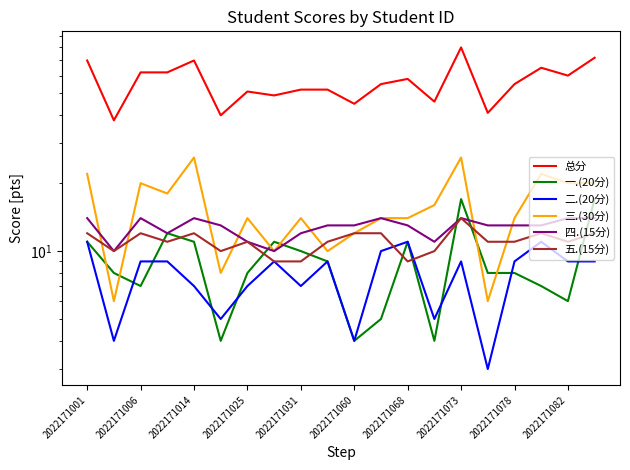

What are all the series names shown in the legend?

总分, 一.(20分), 二.(20分), 三.(30分), 四.(15分), 五.(15分)